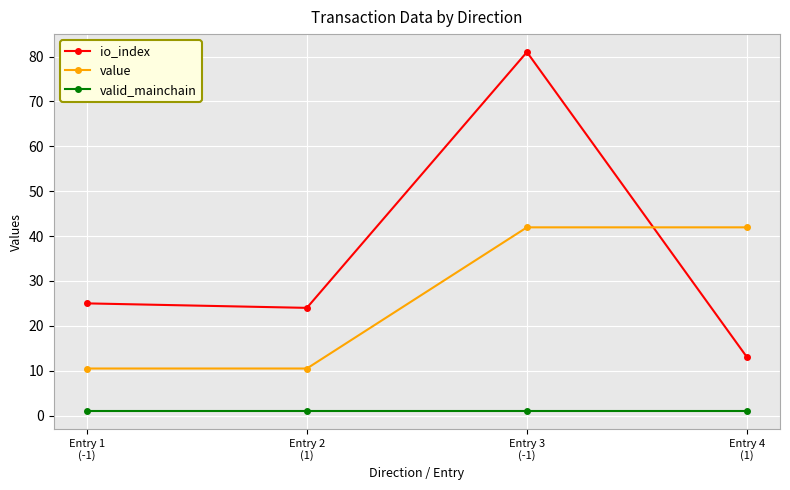

Reading left to right, list all the values displayed in this chart.

io_index: Entry 1
(-1)=25.0	Entry 2
(1)=24.0	Entry 3
(-1)=81.0	Entry 4
(1)=13.0
value: Entry 1
(-1)=10.5	Entry 2
(1)=10.5	Entry 3
(-1)=41.9	Entry 4
(1)=41.9
valid_mainchain: Entry 1
(-1)=1.0	Entry 2
(1)=1.0	Entry 3
(-1)=1.0	Entry 4
(1)=1.0